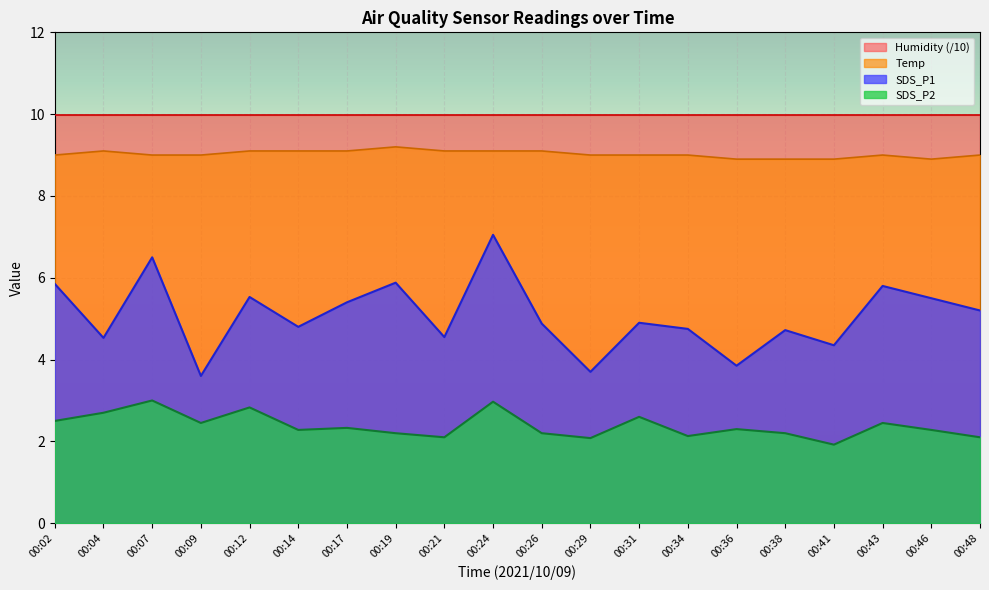

Is it true that Temp equals 5.6 at 00:21?

False